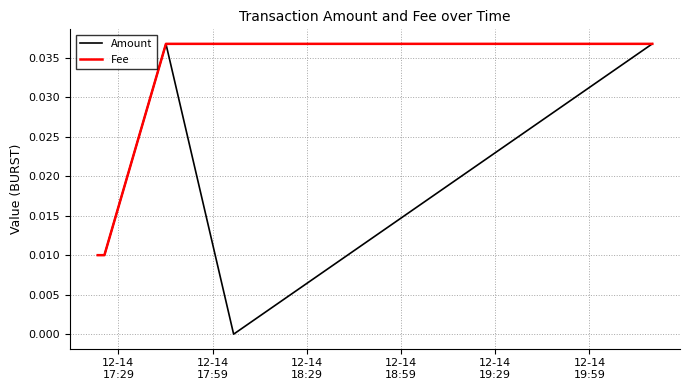

What are all the series names shown in the legend?

Amount, Fee